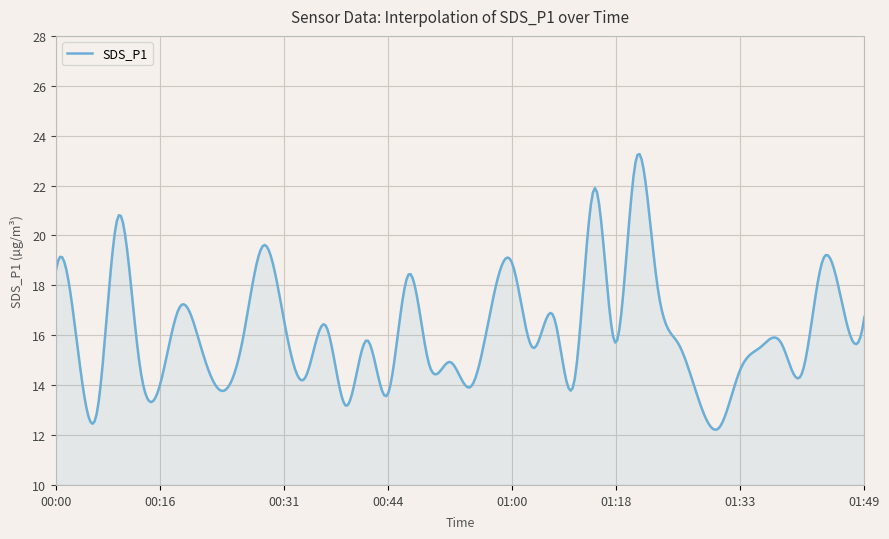

What is the greatest value displayed?

23.3